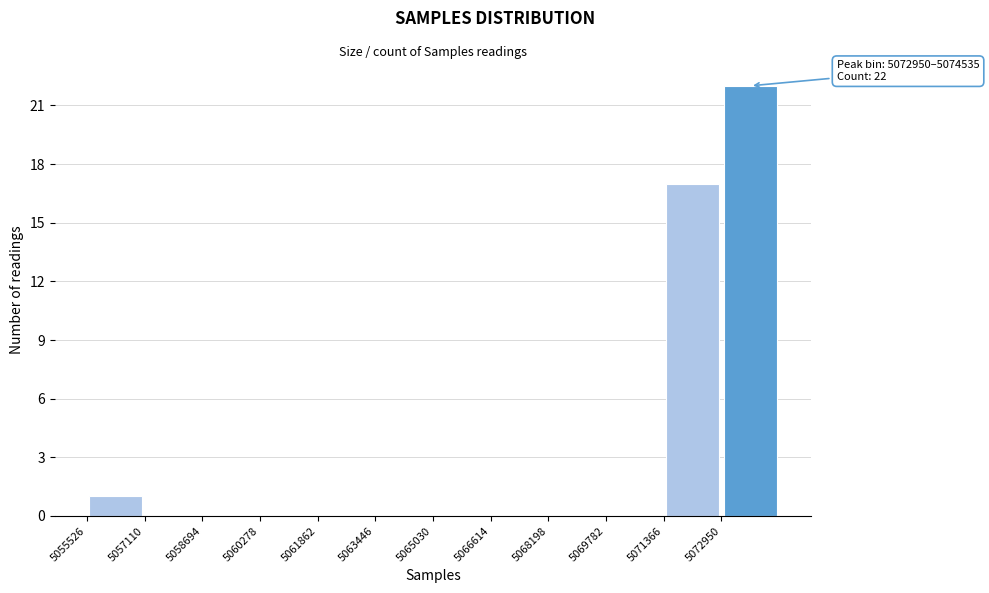

Which range on the x-axis has the tallest bar?

5073000 to 5074600